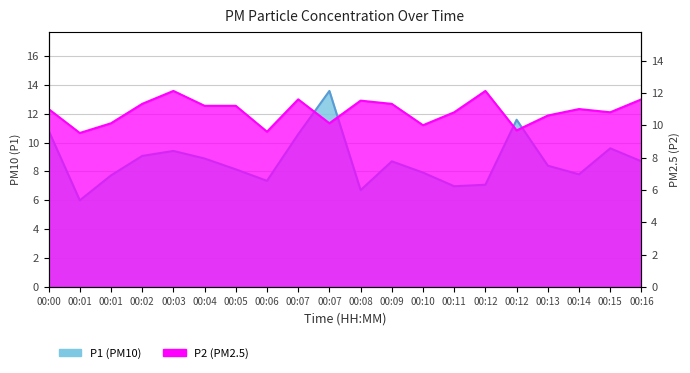

At which category does the chart reach its peak across all series?

00:07